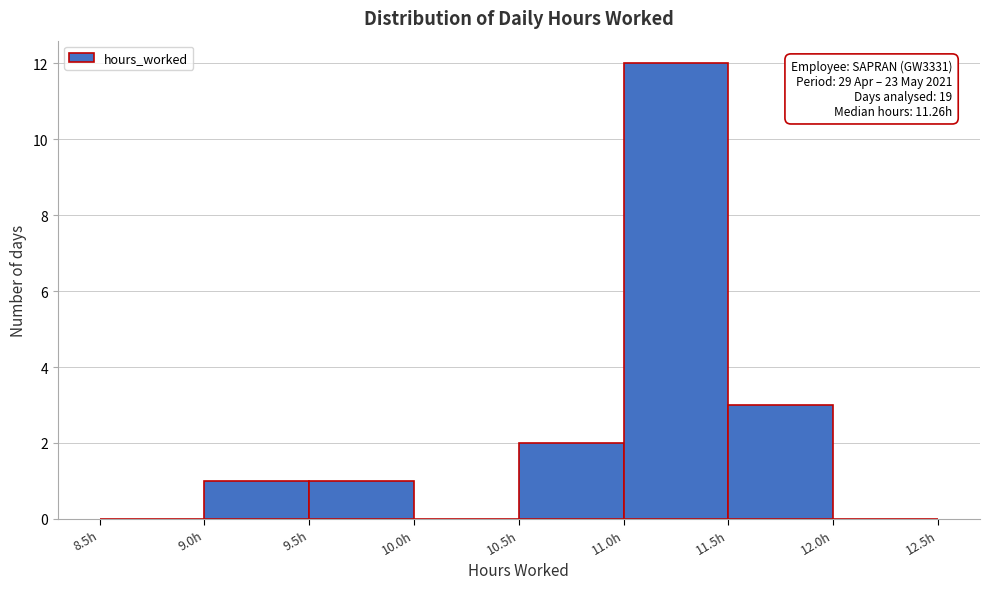

Which range on the x-axis has the tallest bar?

11.0 to 11.5